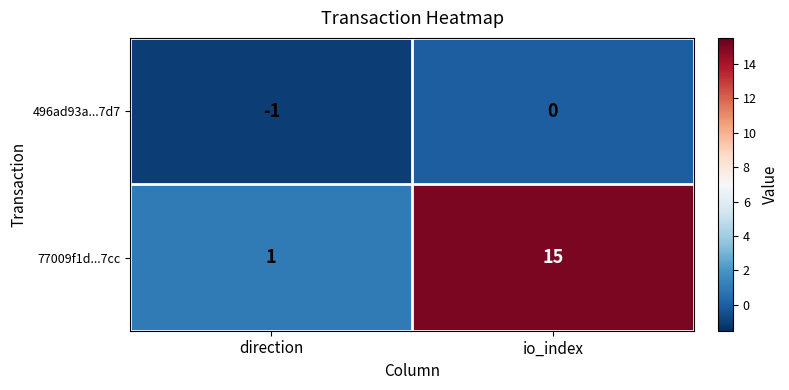

What is the maximum value shown in the chart?

15